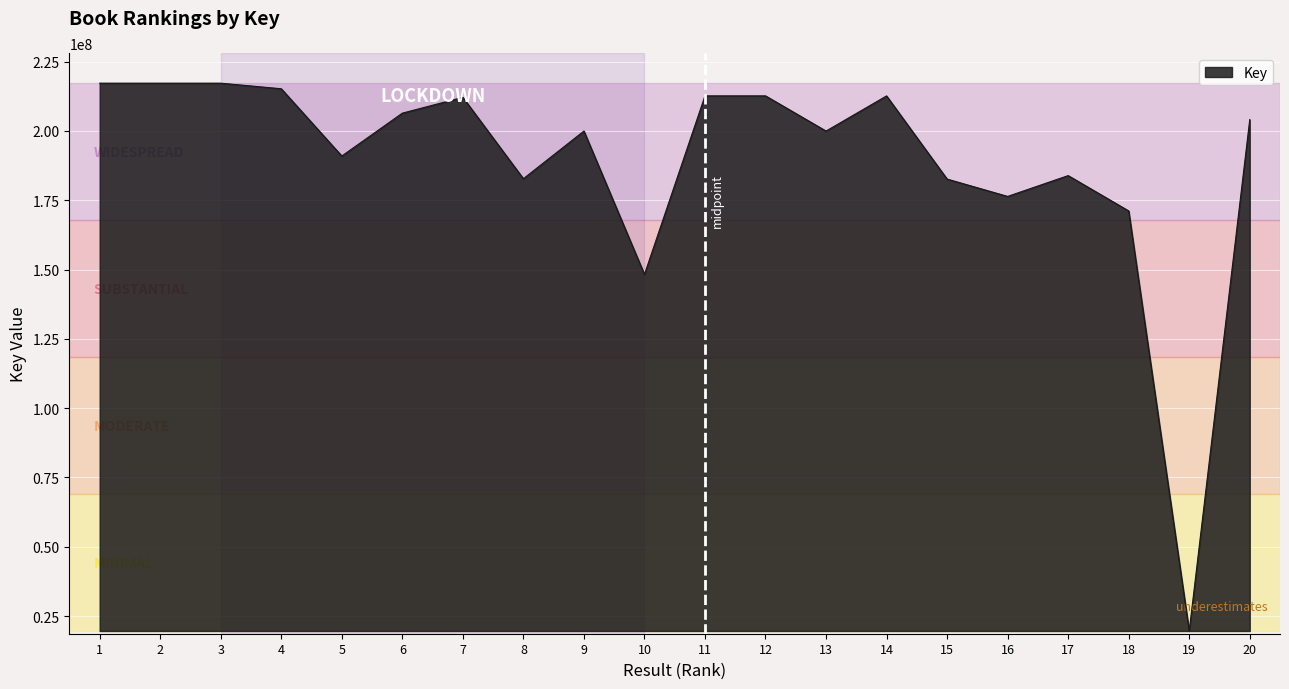

Does the chart display data point markers on the line(s)?

No